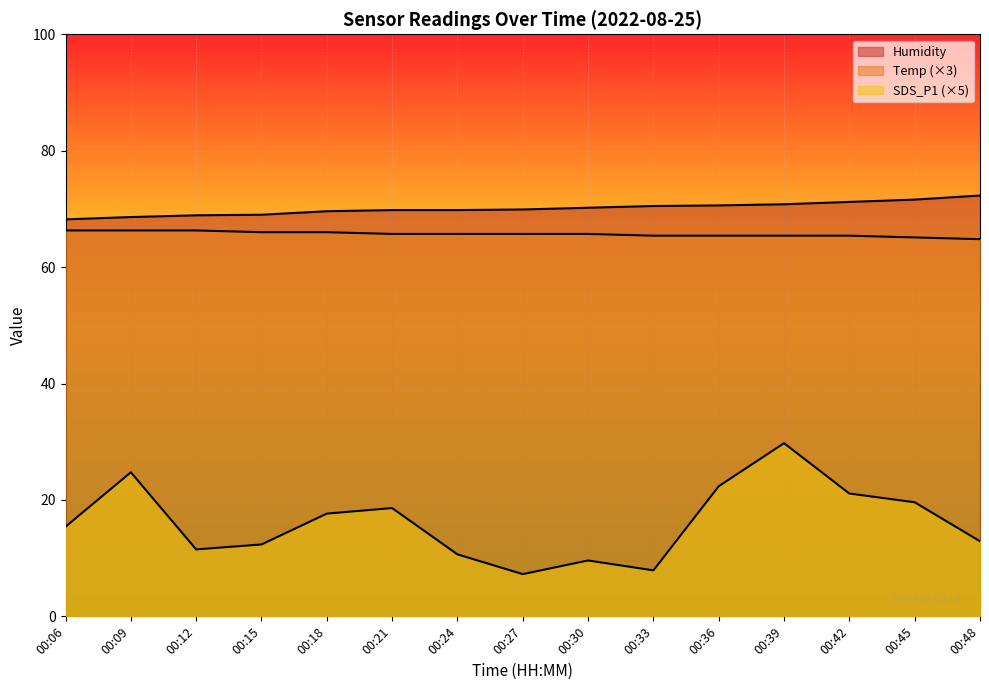

True or false: Temp and Humidity intersect in this chart.

False